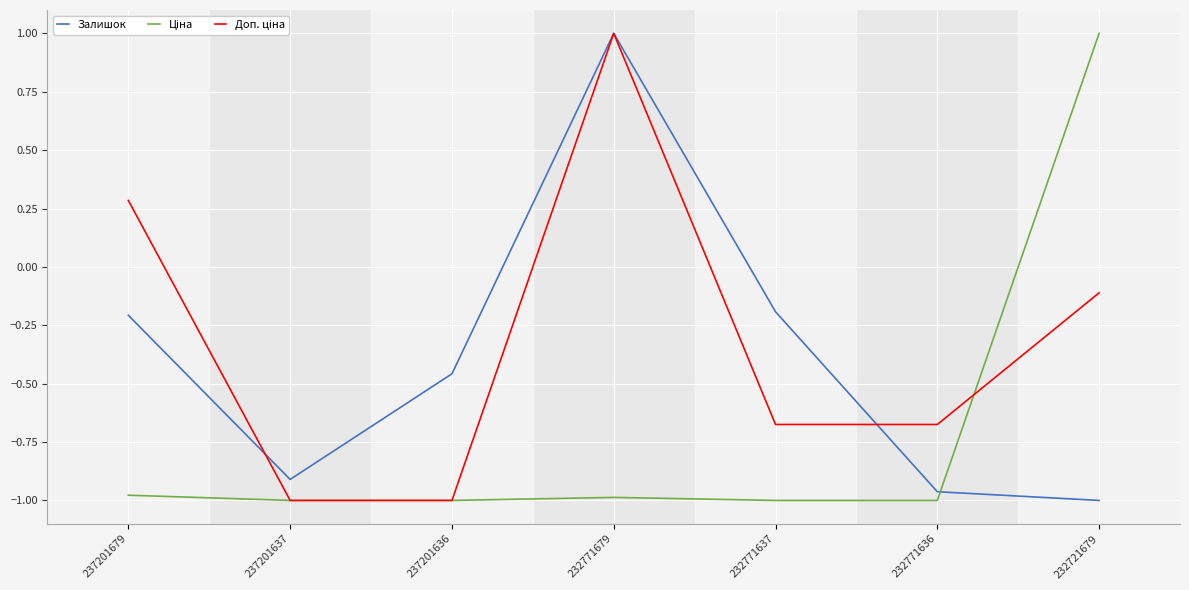

At which category is the sum across all series the highest?

232771679